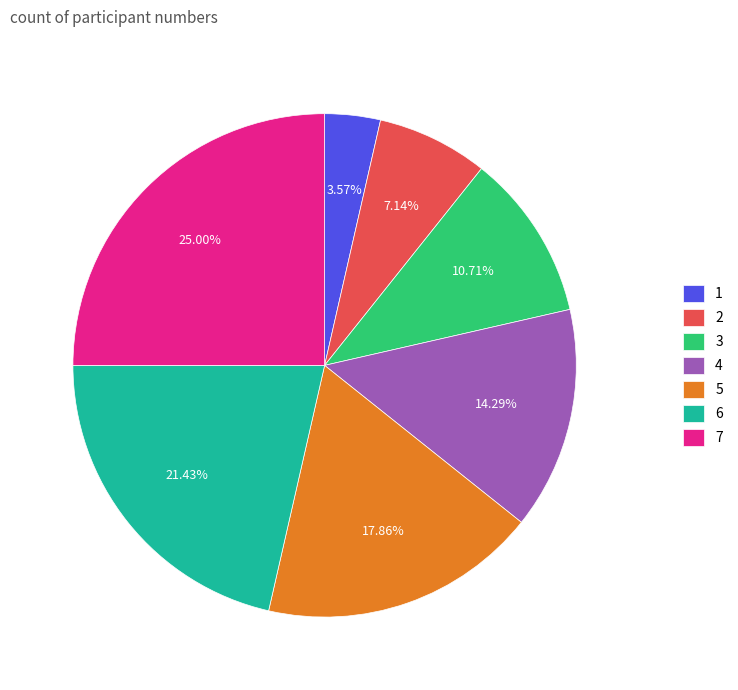

Which category has the smallest portion of the pie?

1